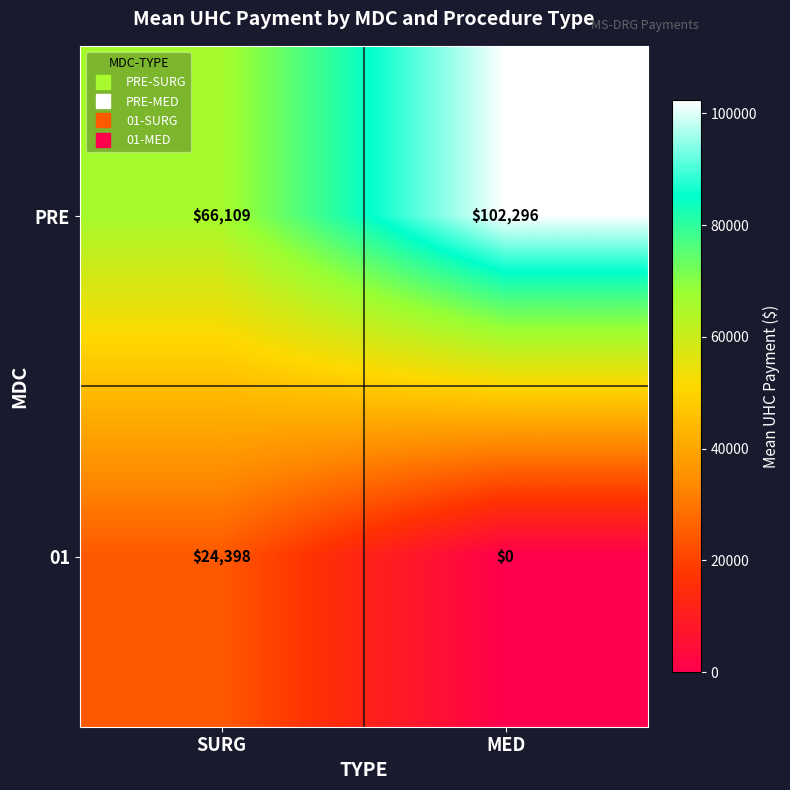

What is the difference between the maximum and minimum values in the PRE series?

36187